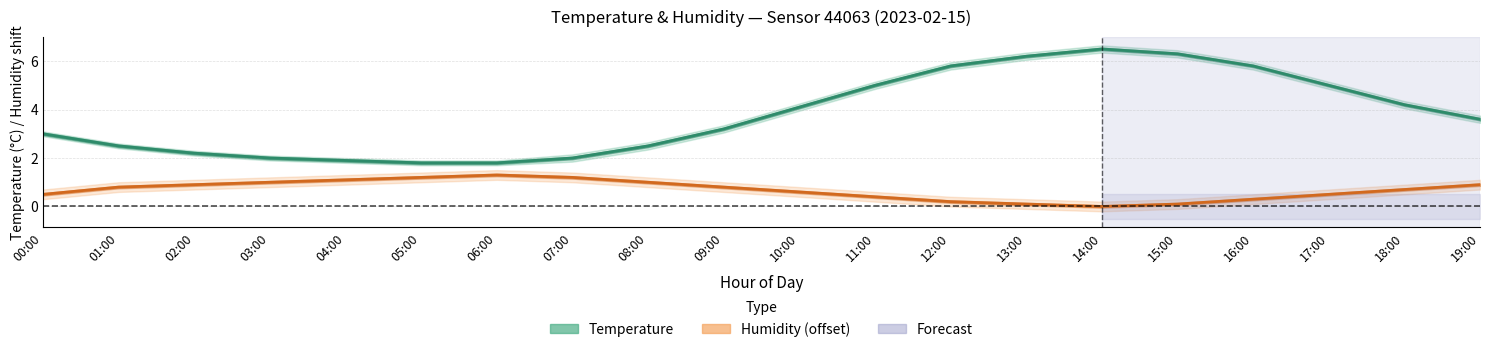

How many interior local peaks does the Temperature (°C) series have?

1